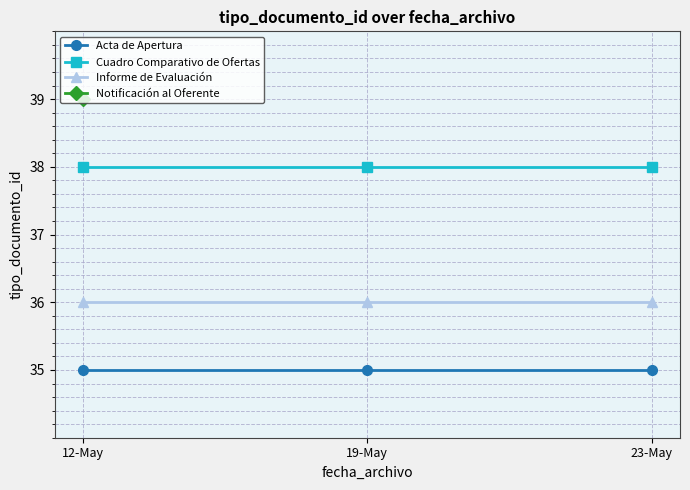

What is the average value of the Informe de Evaluación series?

36